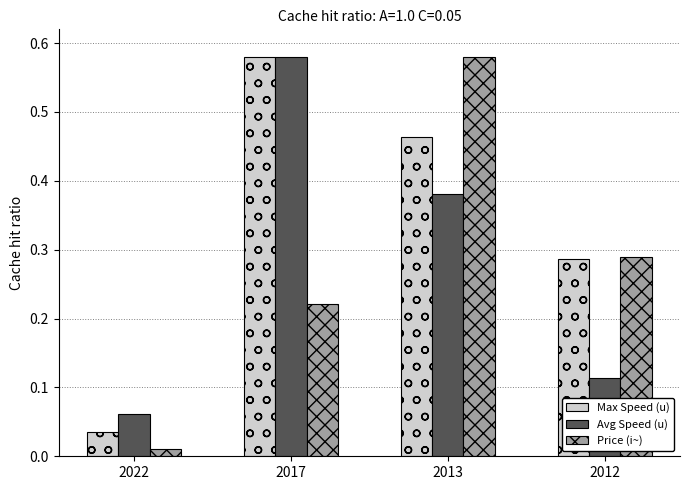

Which series changed the most between 2013 and 2012?

Price (i~)